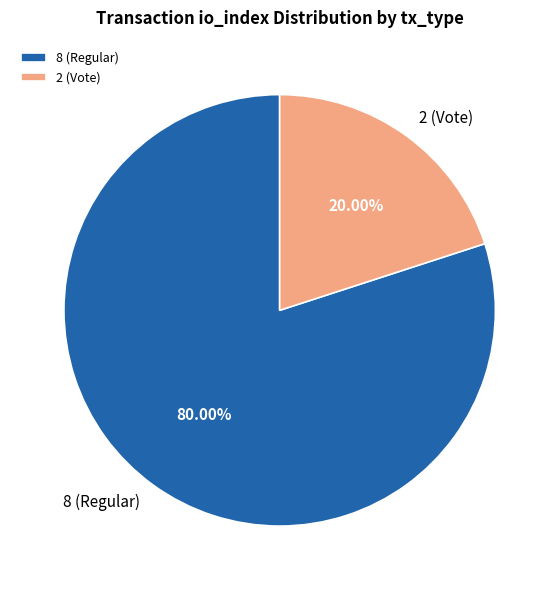

What percentage is the 8 (Regular) slice, to the nearest percent?

80%